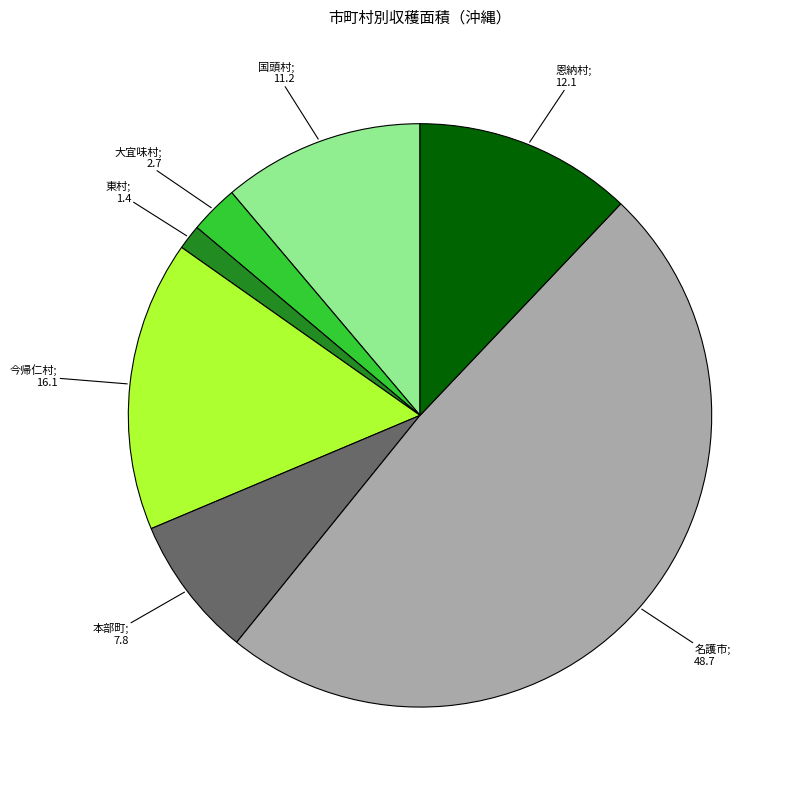

How many slices are in this pie chart?

7